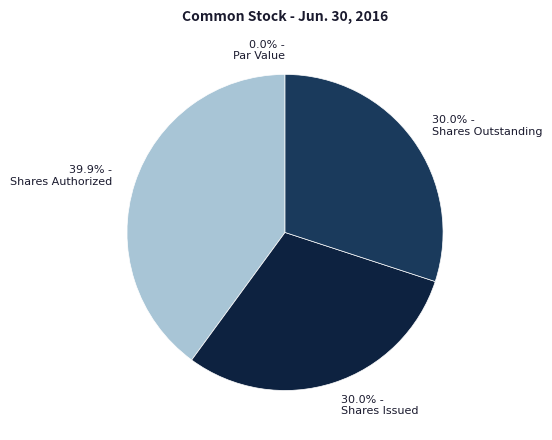

Does Shares Issued account for over 50% of the chart?

No